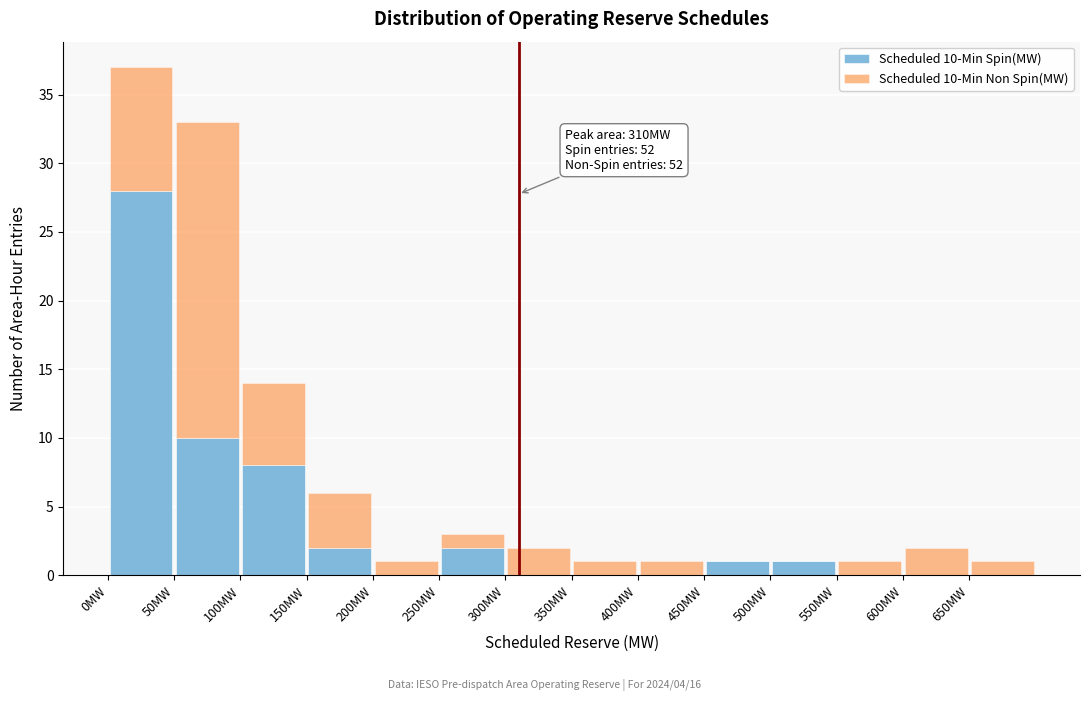

Which range on the x-axis has the tallest stacked bar (by total height)?

0 to 50